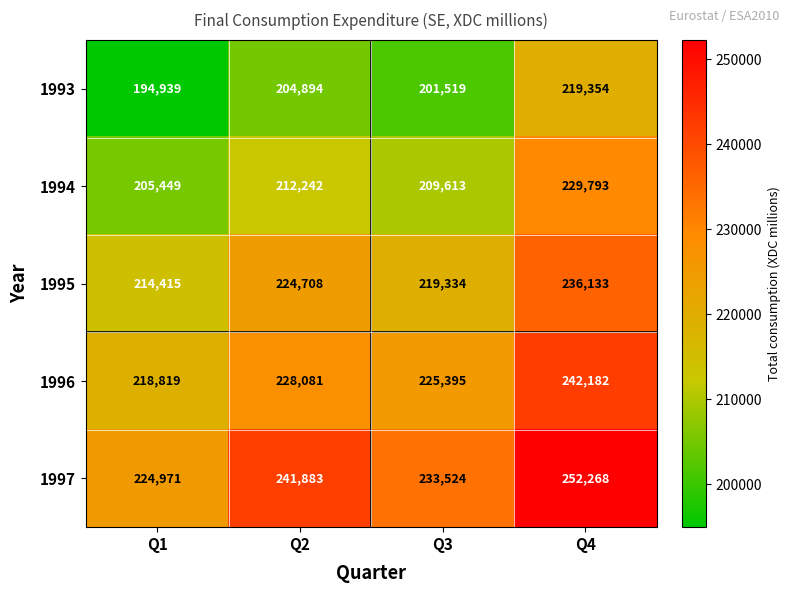

Where is 1993 nearest to the value 207146?

Q2